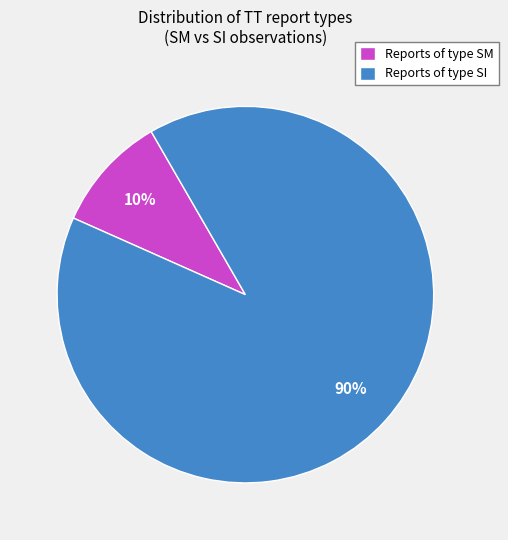

How many slices are in this pie chart?

2